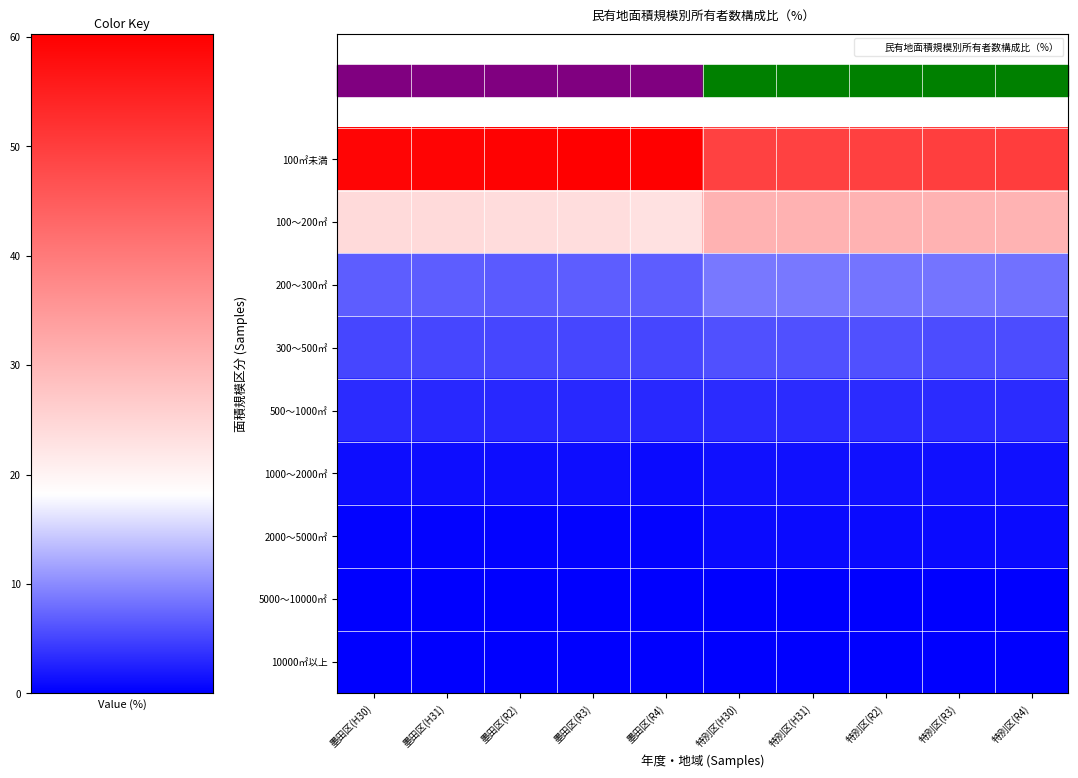

Which label corresponds to the largest value in the chart?

墨田区(R4)